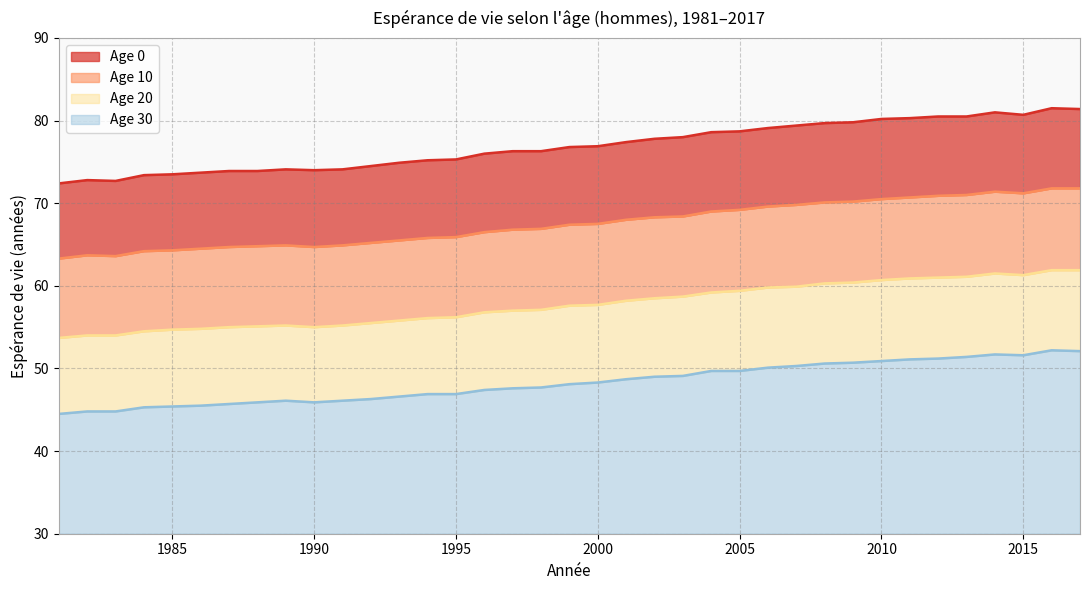

How many lines are shown in the chart?

4